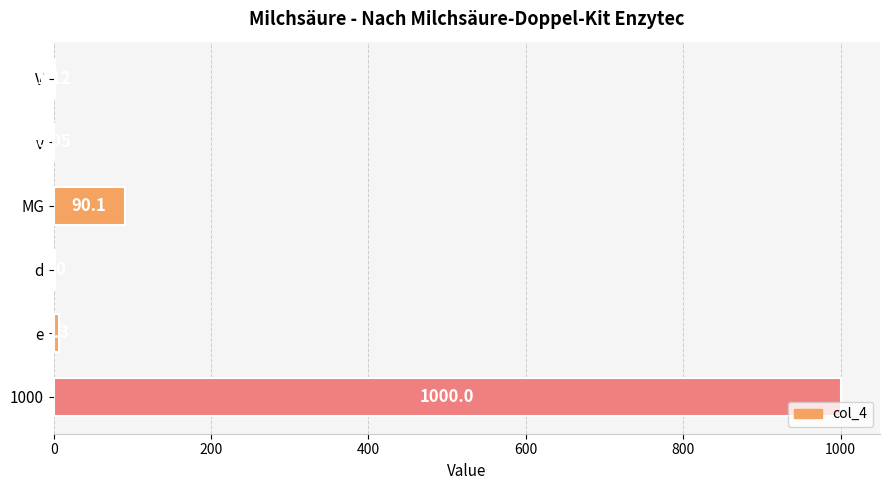

What is the sum of all values?

1098.6